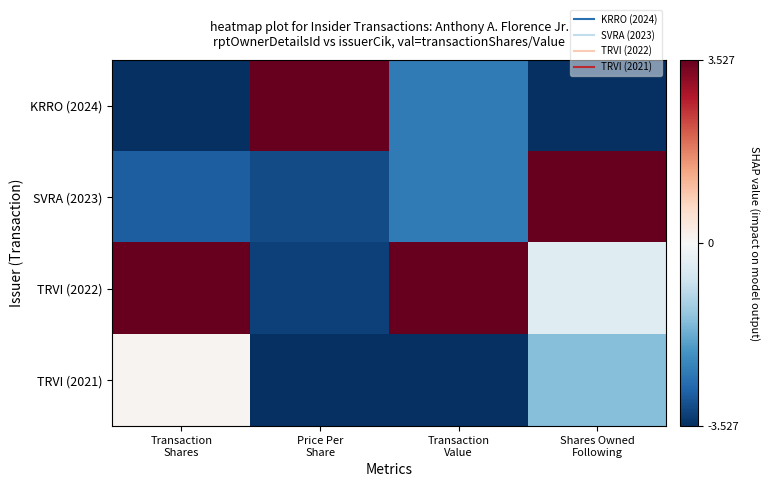

What is the total value across all series at Price Per
Share?

-6.4